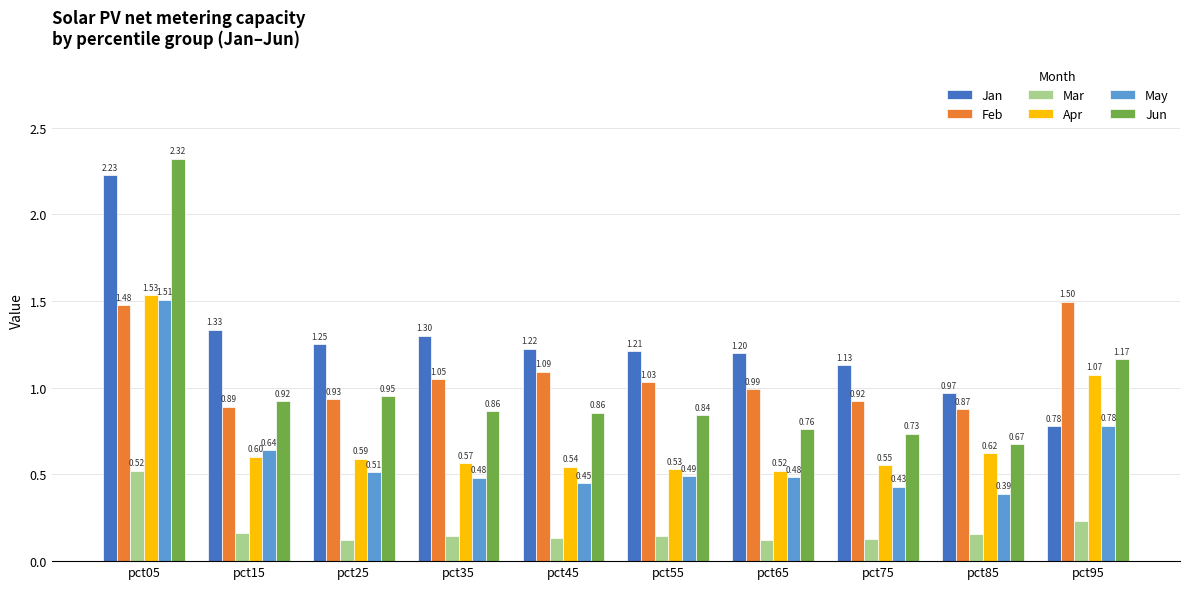

At how many categories does at least one series exceed 1?

9